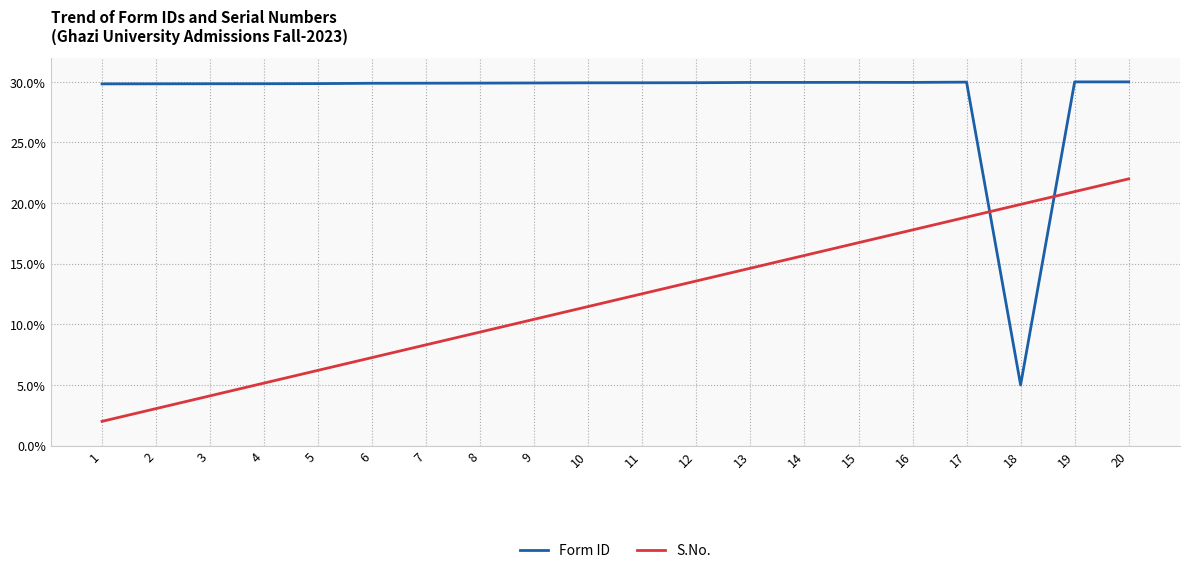

At 17, list the series in order from smallest to largest.

S.No., Form ID